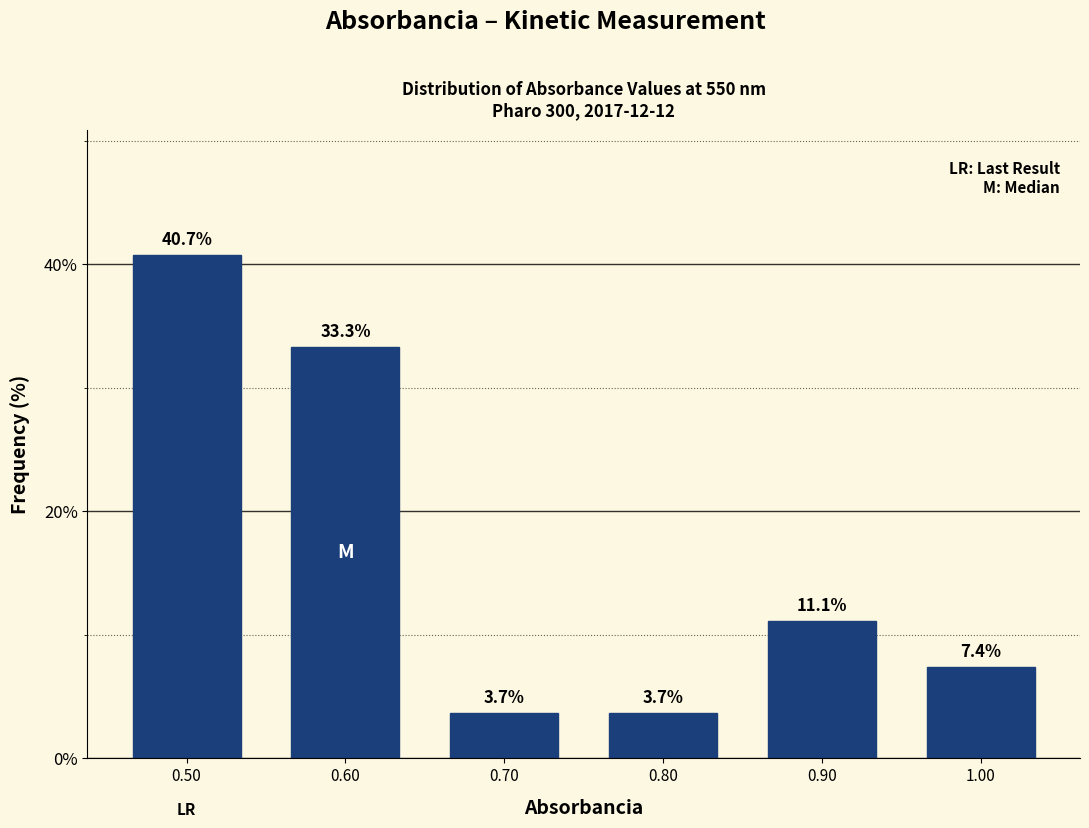

Over which range of the x-axis is the bar tallest?

0.45 to 0.55